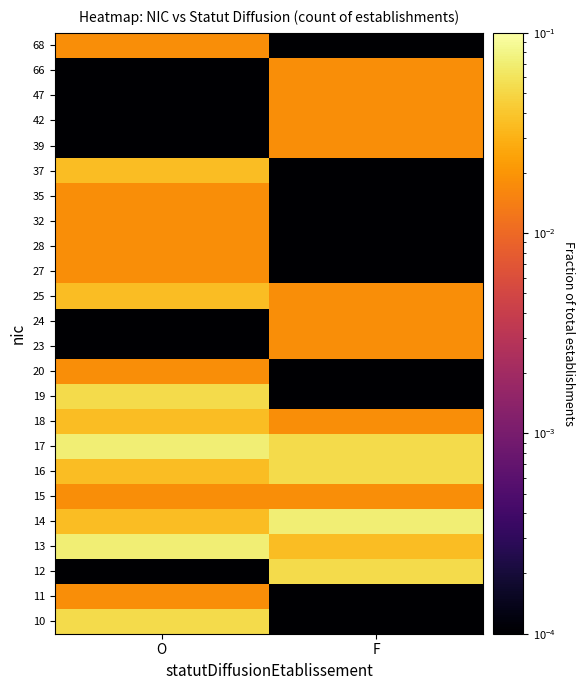

How many series are shown in this chart?

24